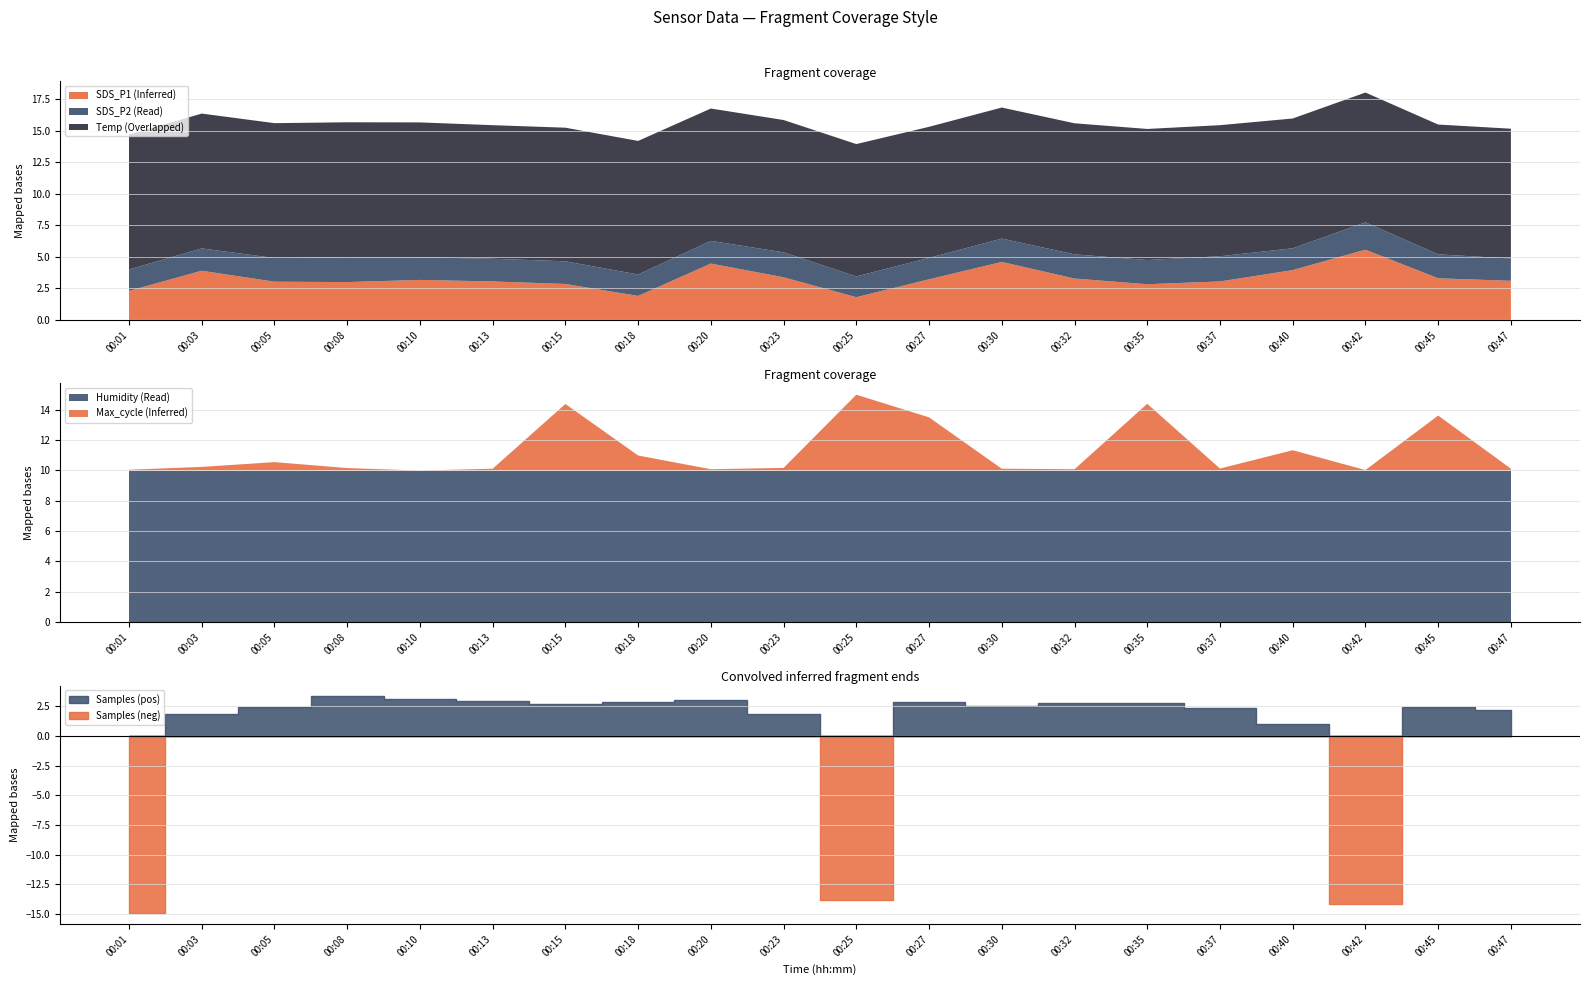

The SDS_P1 (Inferred) series shows 4.7 at 00:05. True or false?

False